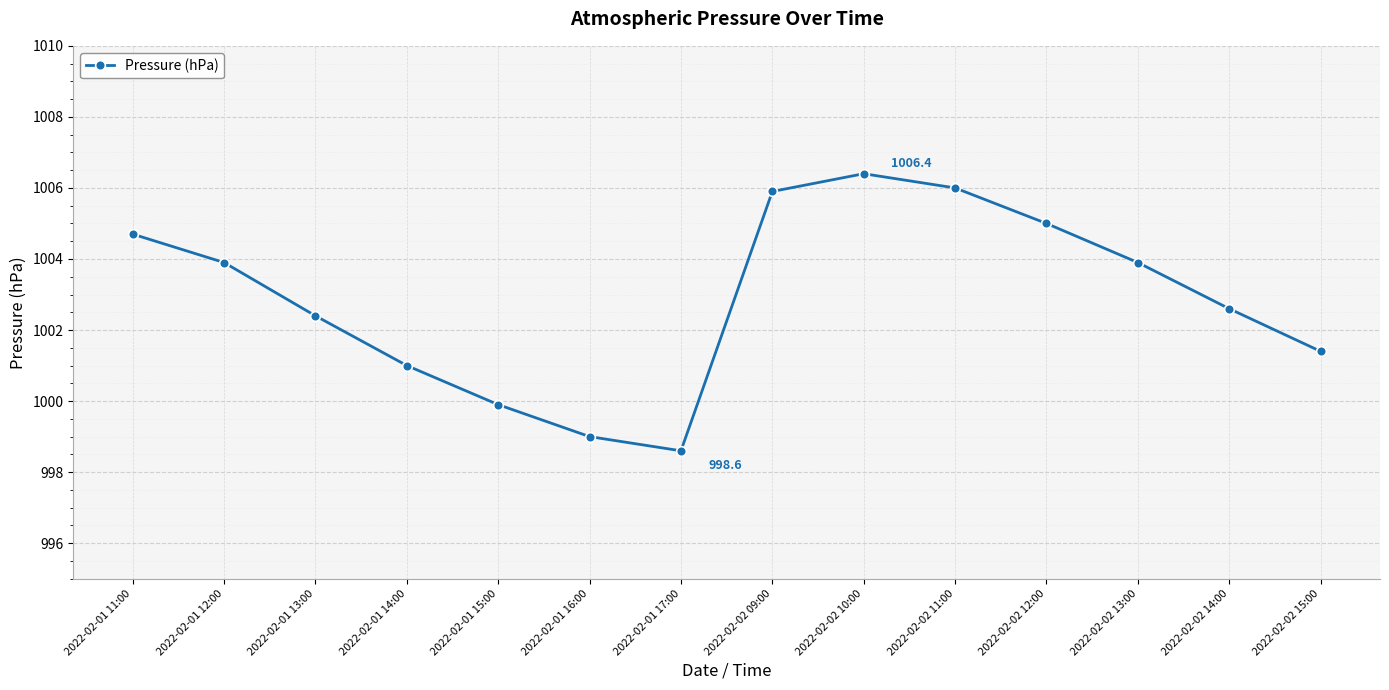

Read the value at 2022-02-02 14:00.

1002.6